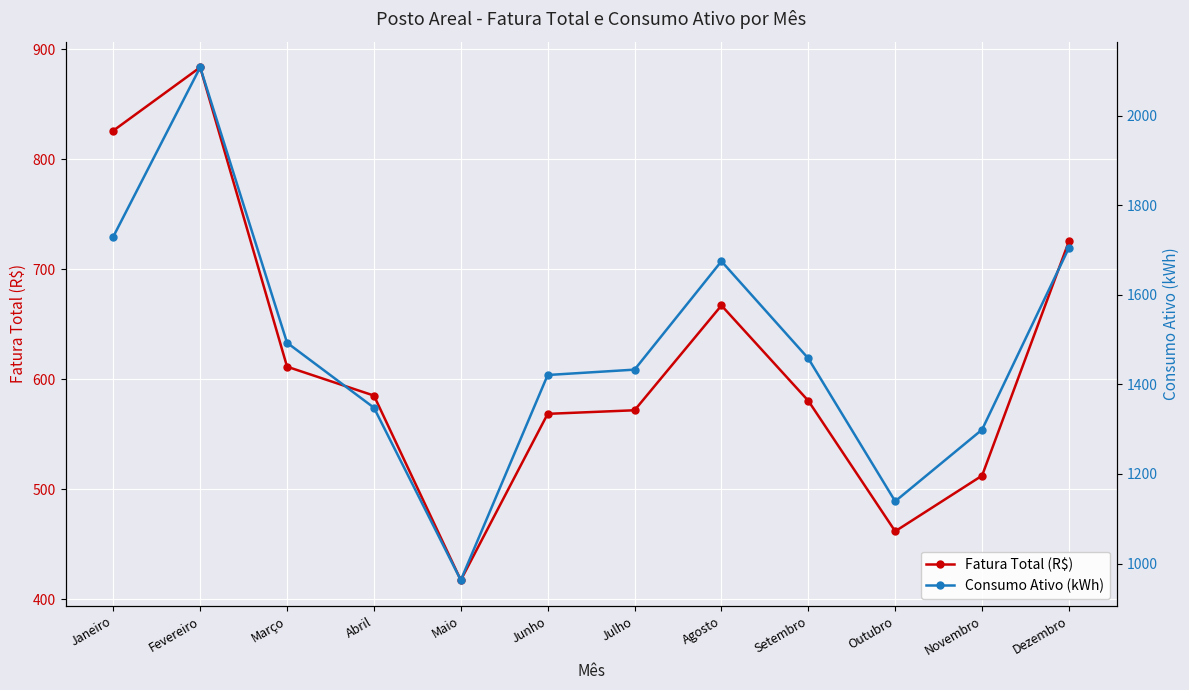

What is the difference between the Consumo Ativo (kWh) values at Dezembro and Maio?

742.0